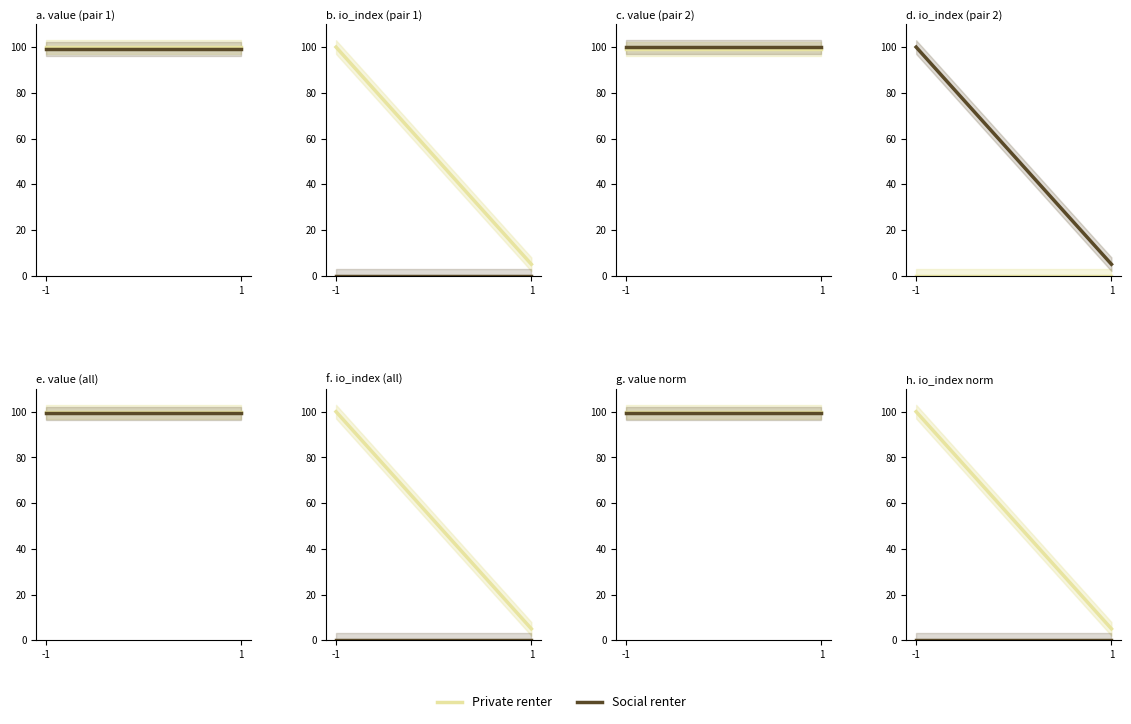

Rank the series by their maximum value, from highest to lowest.

Private renter, Social renter